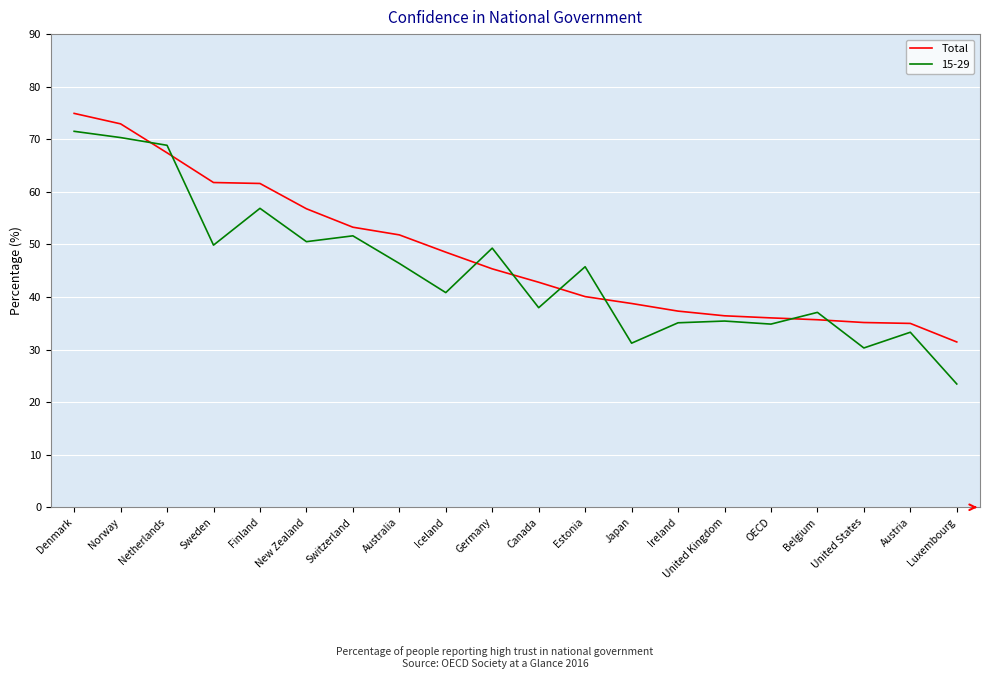

Is it true that 15-29 equals 68.8 at Netherlands?

True